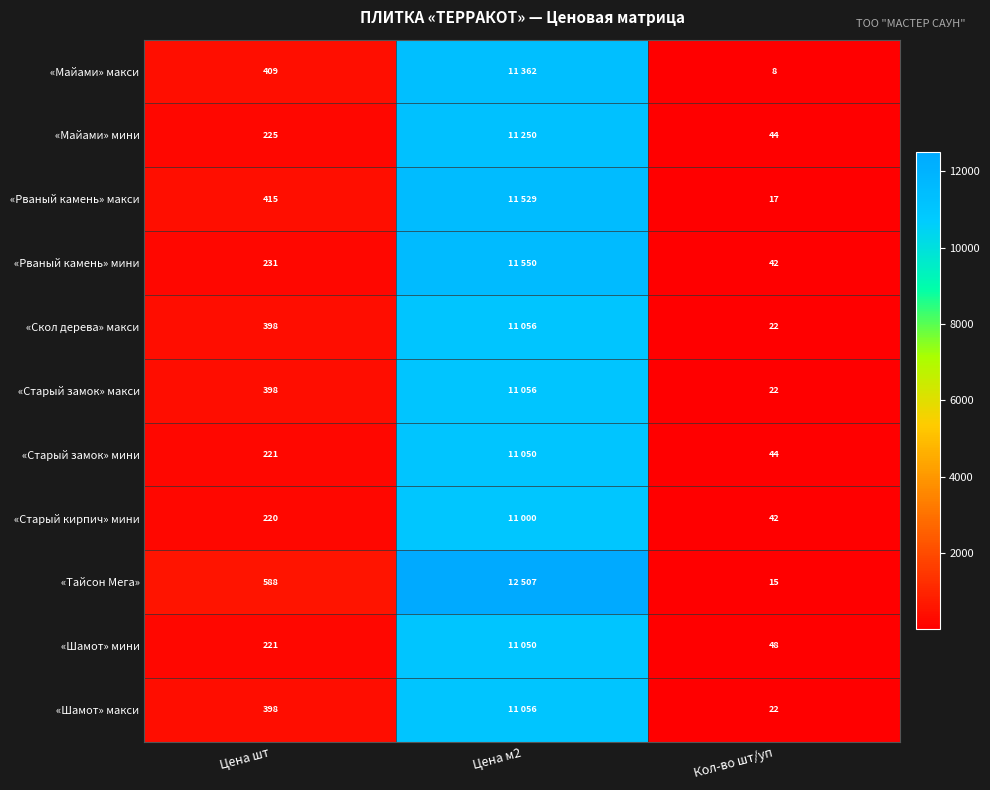

Between Цена шт and Кол-во шт/уп, which series saw the biggest shift?

«Тайсон Мега»